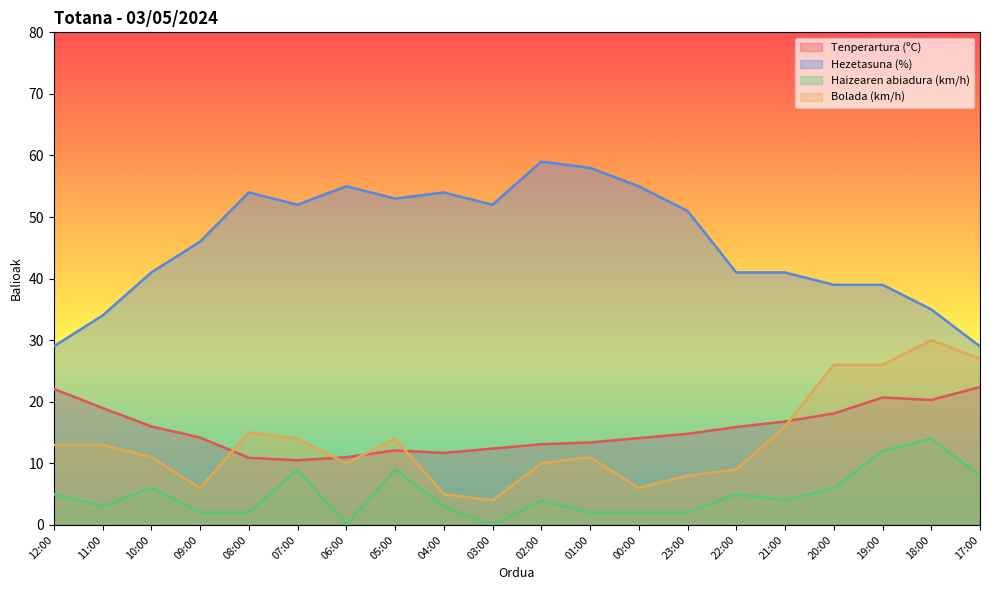

How many data points in Bolada (km/h) are less than 13?

10